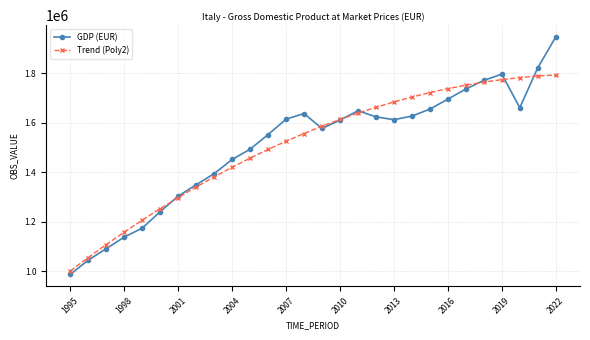

What is the smallest value displayed?

988243.2